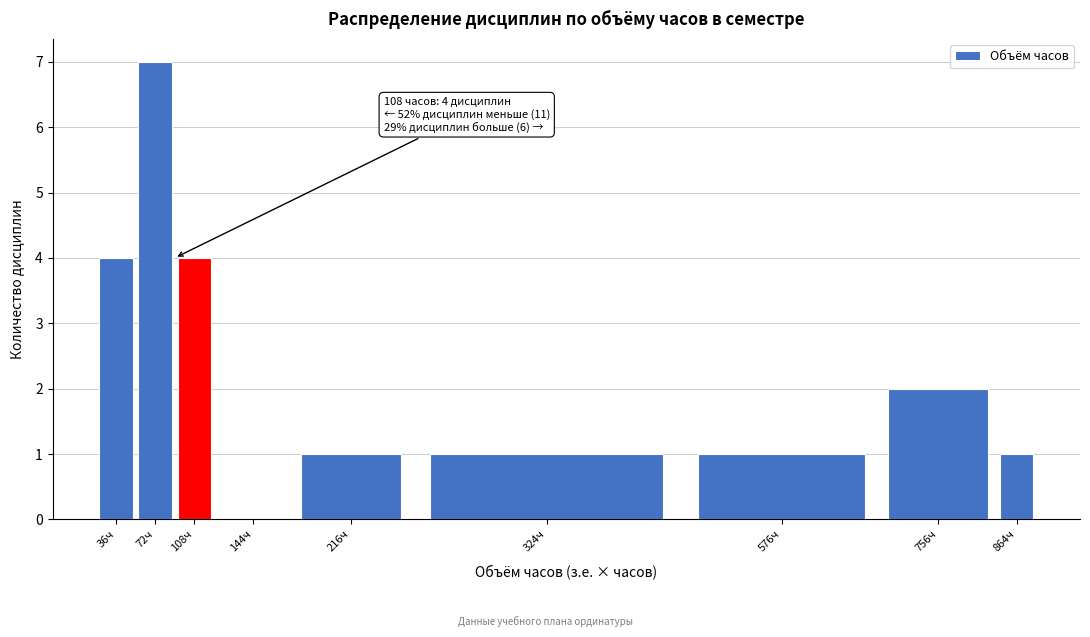

Reading left to right, extract all data points from this chart.

36ч=4	72ч=7	108ч=4	144ч=0	216ч=1	324ч=1	576ч=1	756ч=2	864ч=1